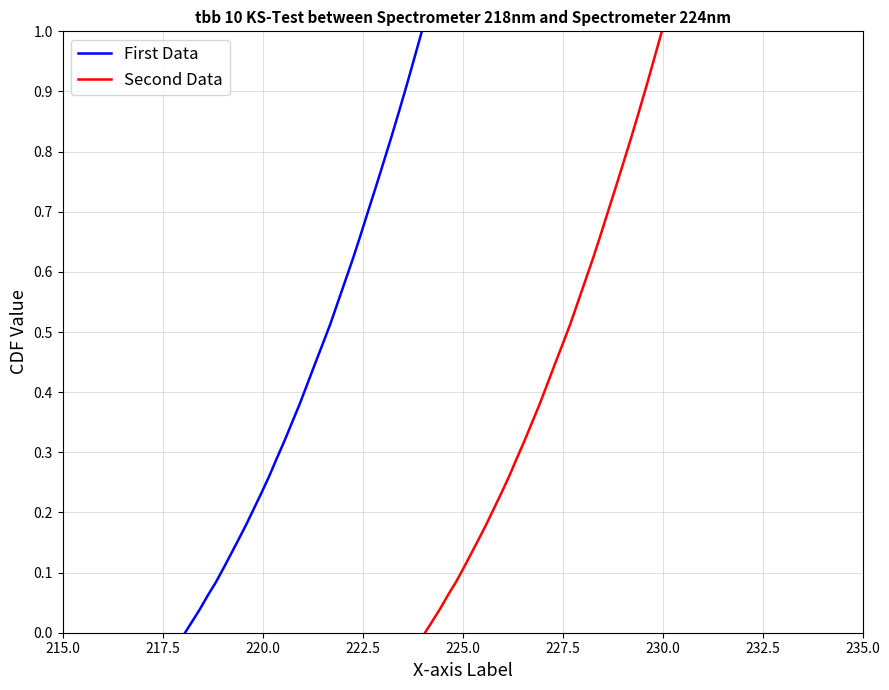

True or false: Second Data and First Data intersect in this chart.

False